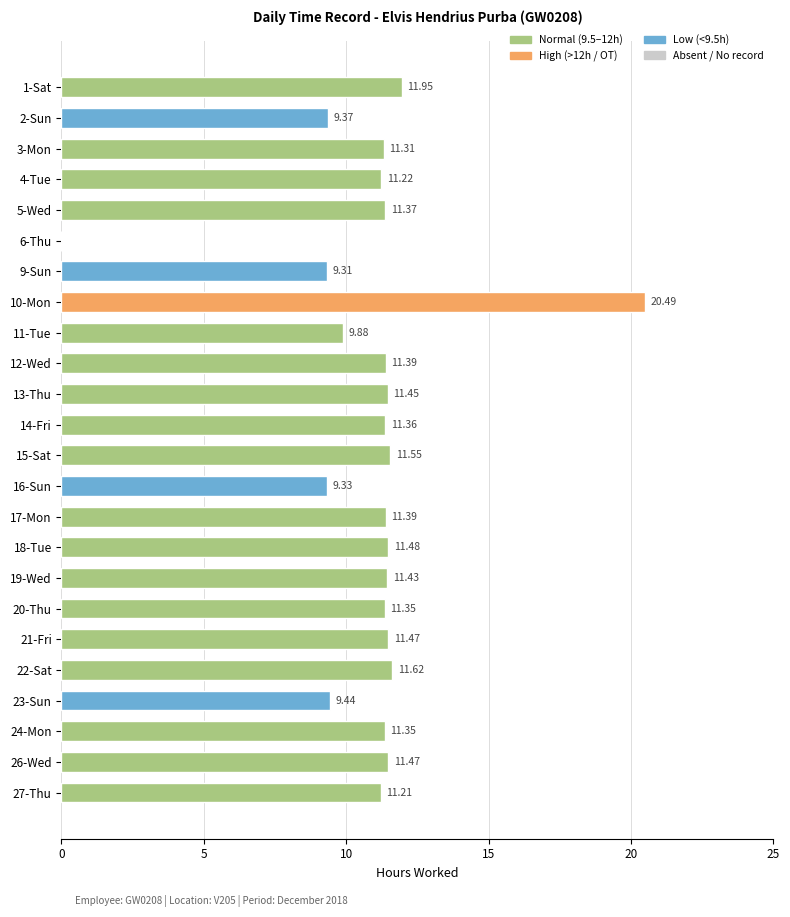

Which has a higher value, 19-Wed or 17-Mon?

19-Wed